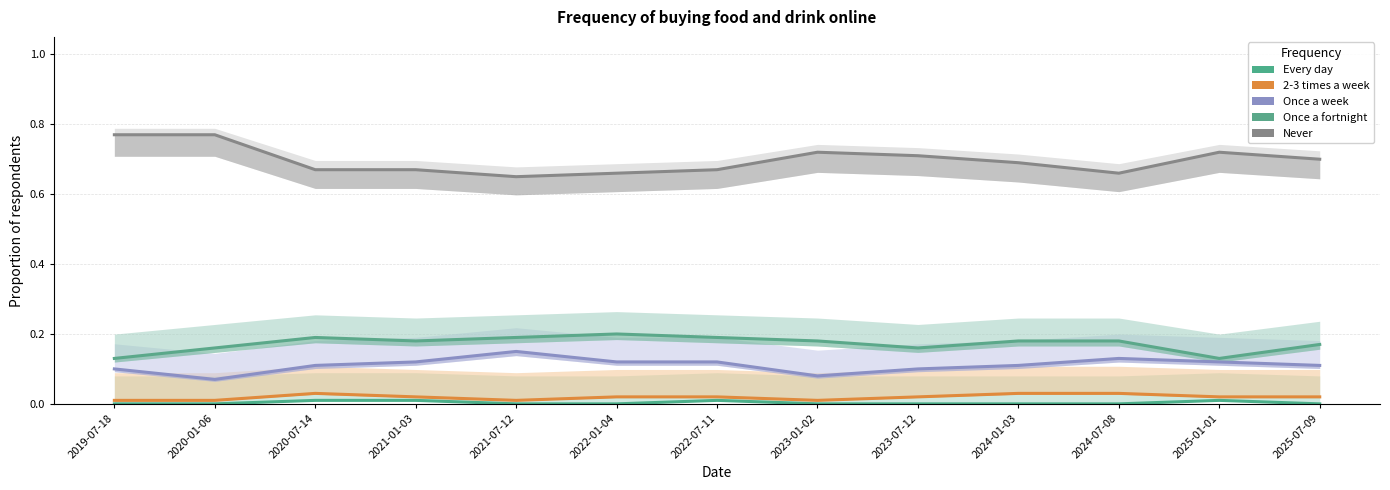

True or false: Never and Once a fortnight cross at least once.

False